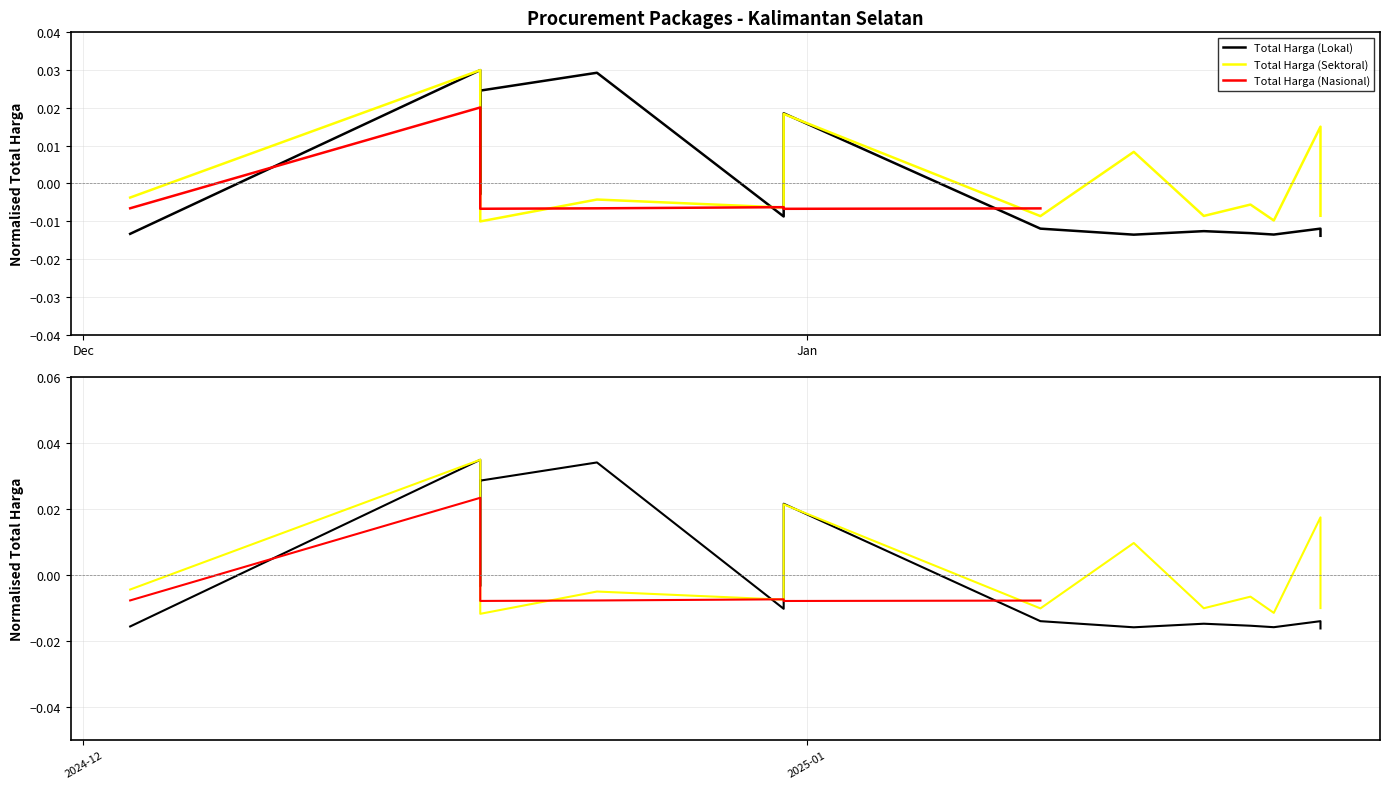

How many times do Total Harga (Sektoral) and Total Harga (Lokal) cross each other?

3